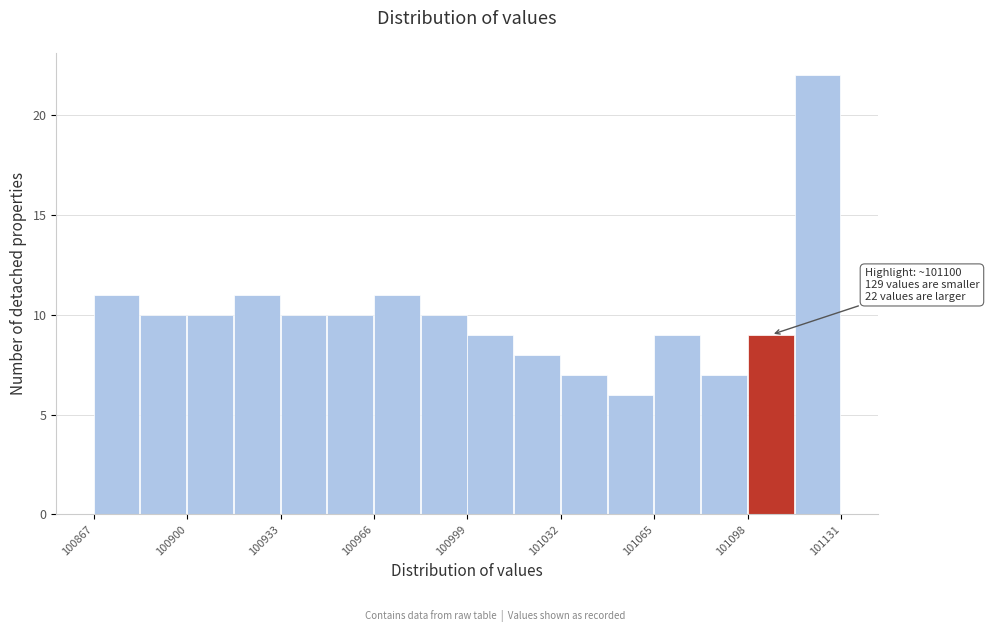

Read against the x-axis, roughly where is the centre of the tallest bar?

101125